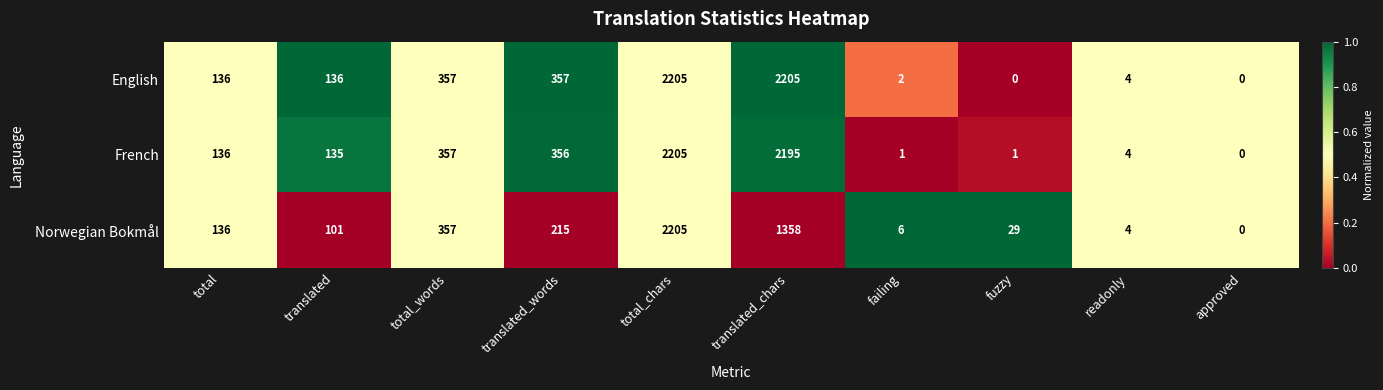

Which category has the lowest value in the French series?

approved